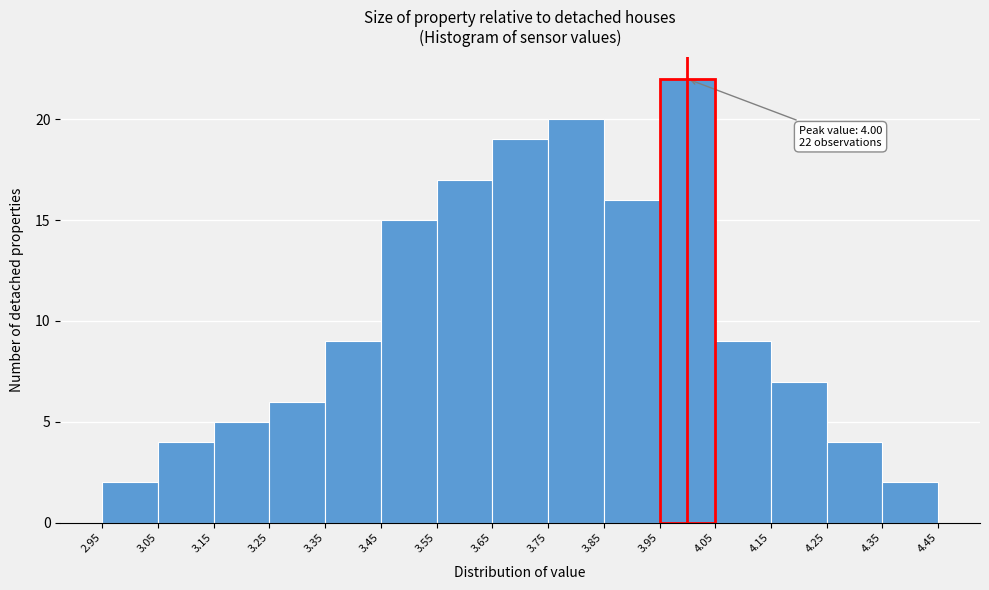

Over which range of the x-axis is the bar tallest?

3.95 to 4.05